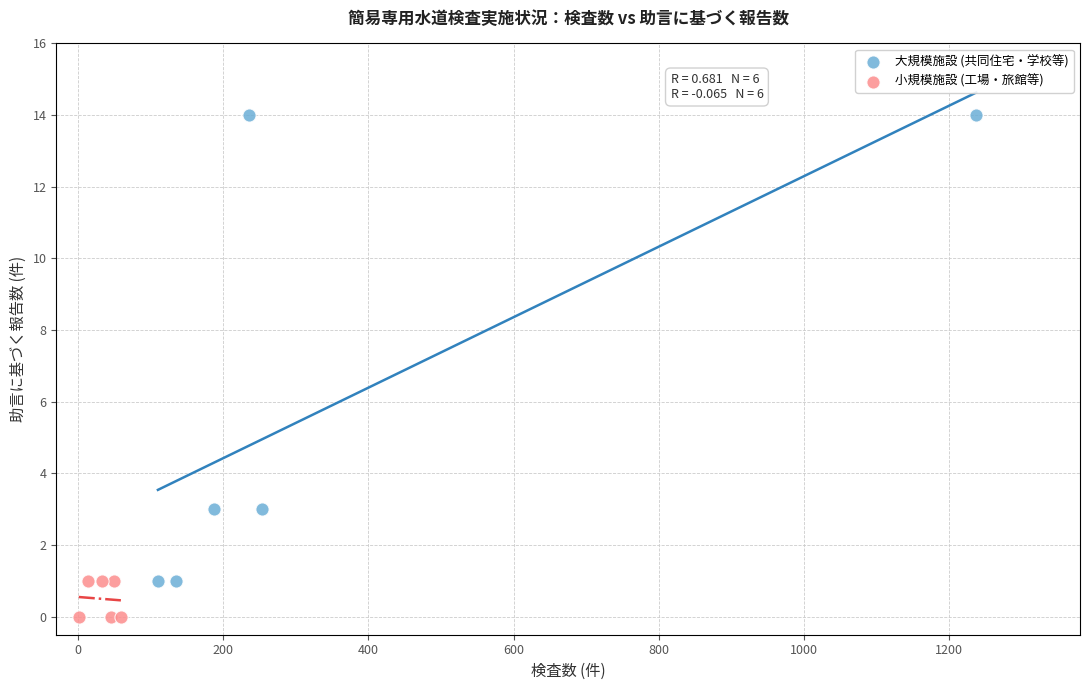

Which series has the largest Y range (max minus min)?

大規模施設 (共同住宅・学校等)